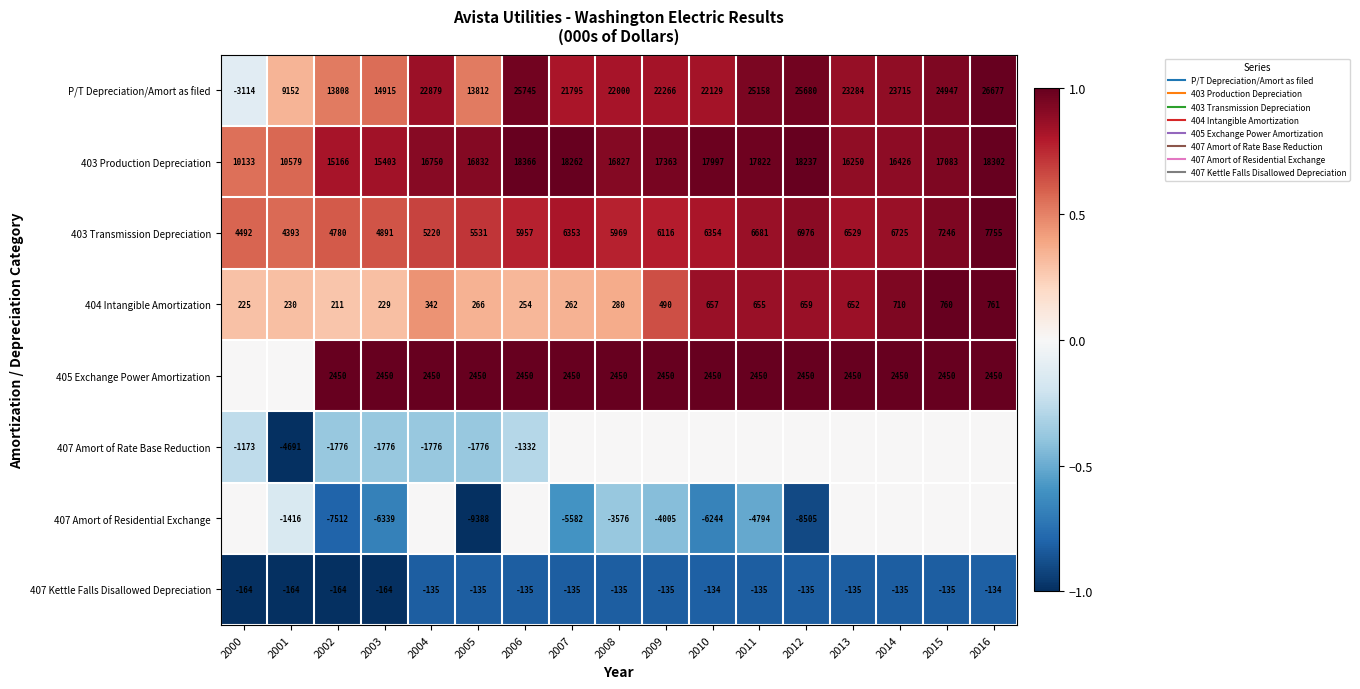

At which category is the sum across all series the highest?

2016